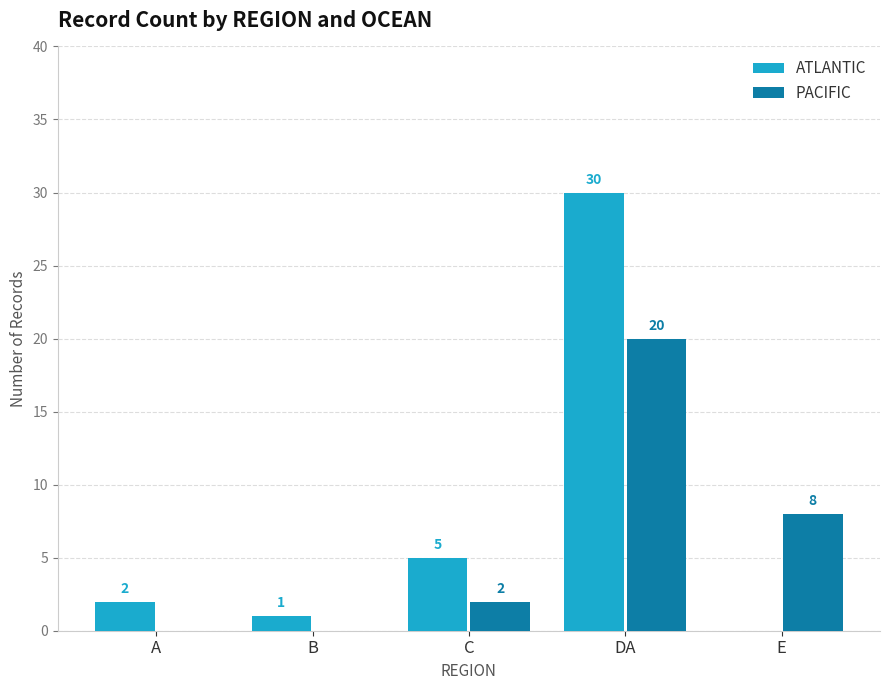

Is the value of PACIFIC at C greater than the value of ATLANTIC at B?

Yes